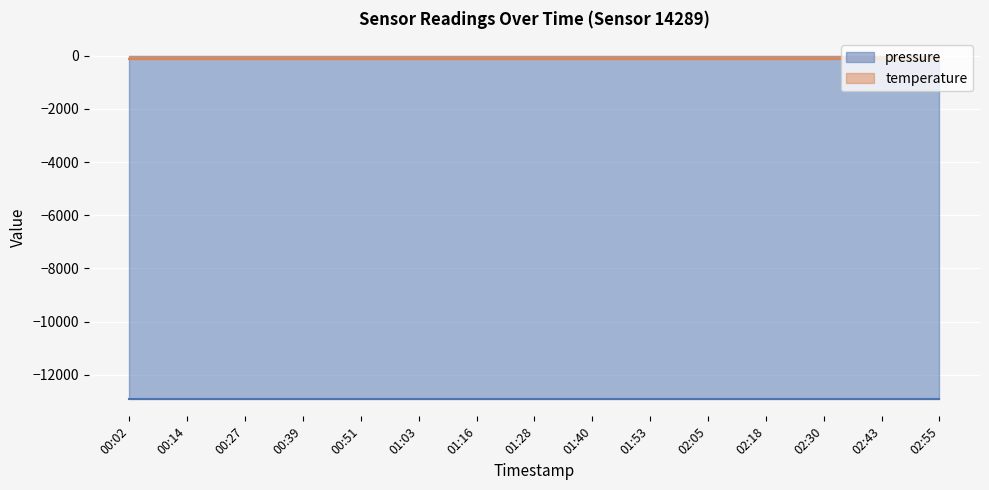

What position from the right is 00:51?

11